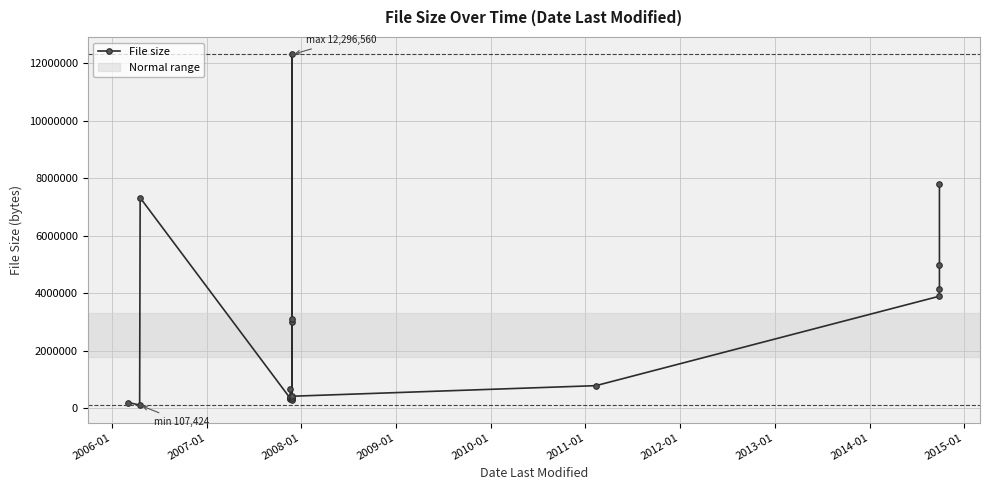

Is it true that the value at 17 is 6022030?

False